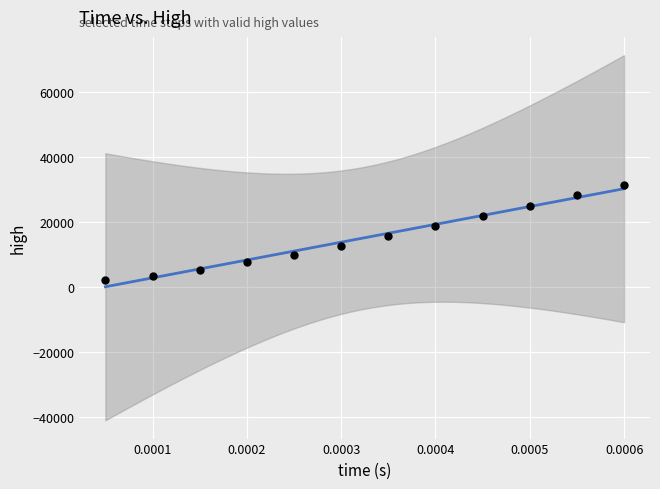

What is the average Y value?

15164.6